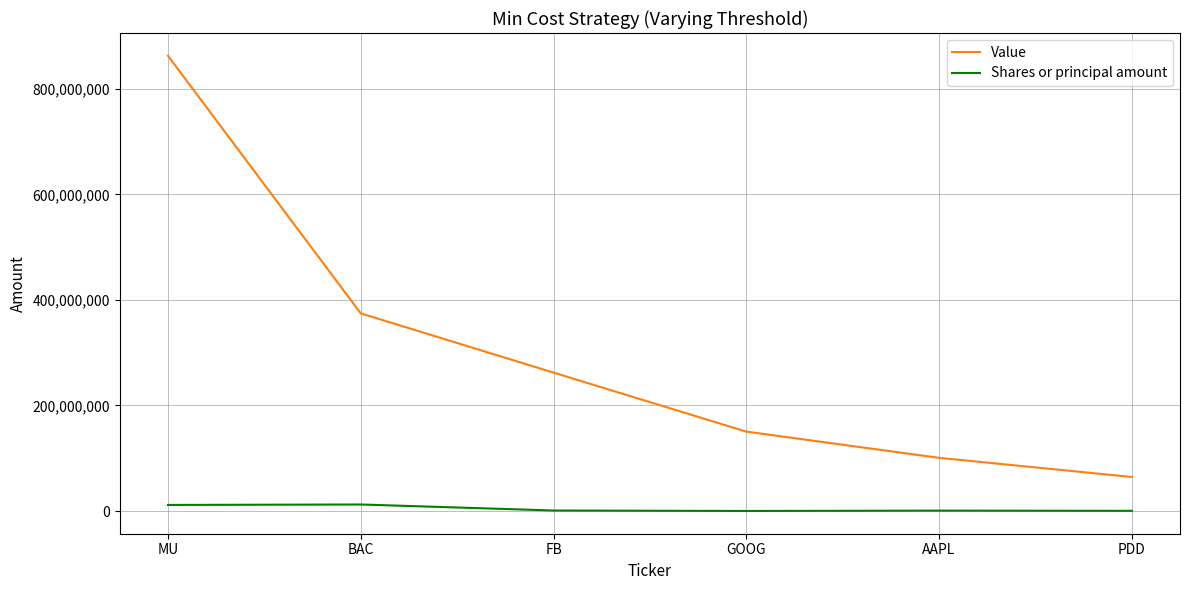

Rank the series by their maximum value, from highest to lowest.

Value, Shares or principal amount